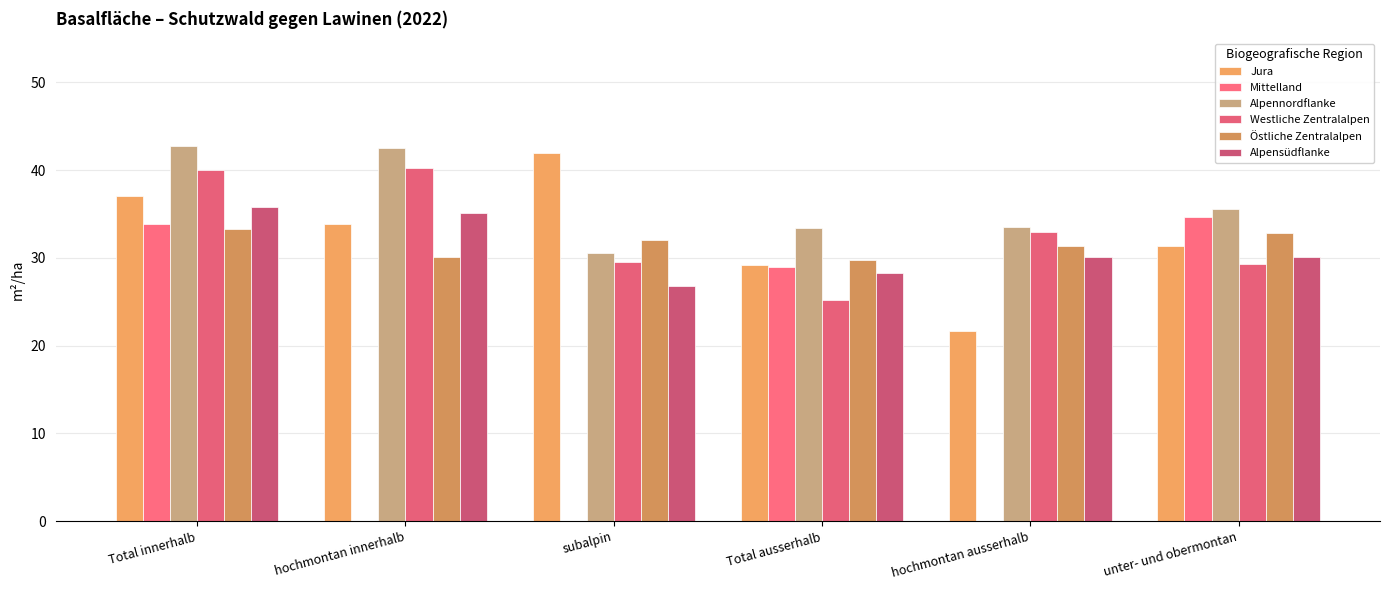

Are the bars grouped side by side (vs. stacked)?

Yes